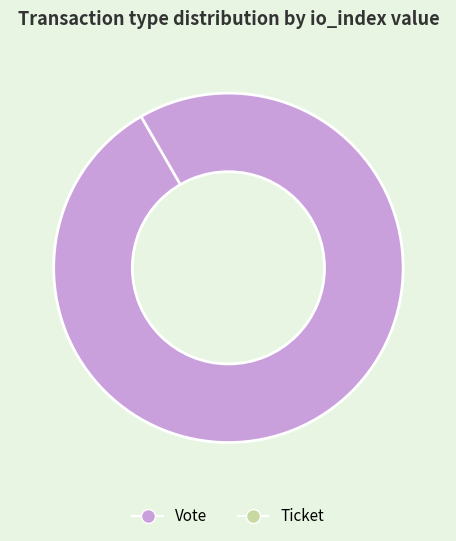

Which slice is the largest?

Vote